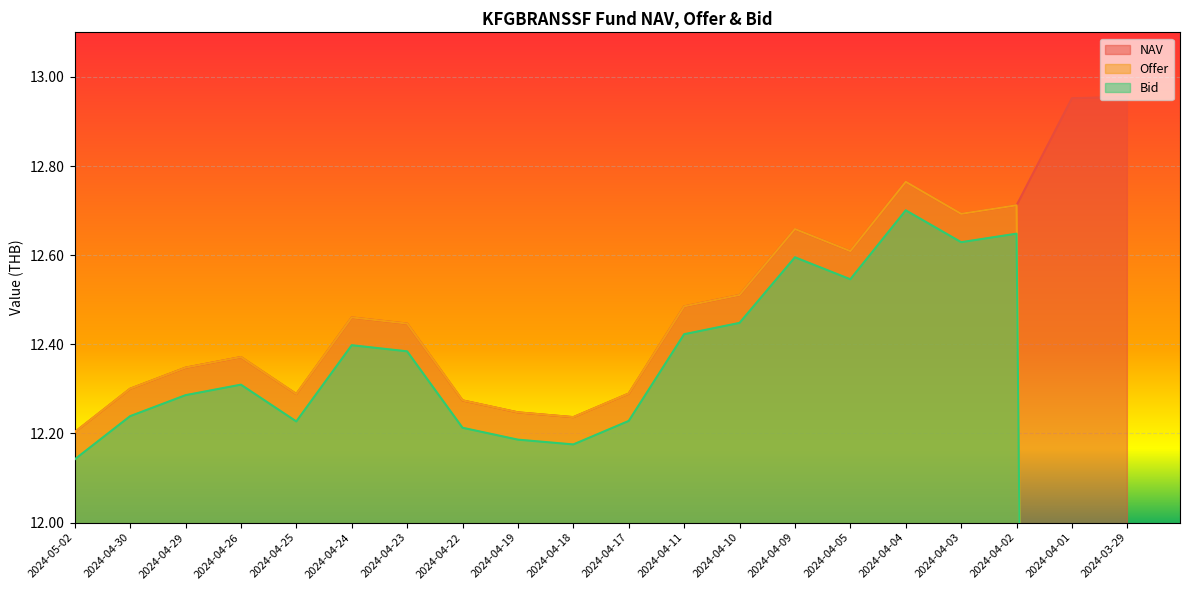

Where do NAV and Offer first cross each other?

2024-04-02 and 2024-04-01